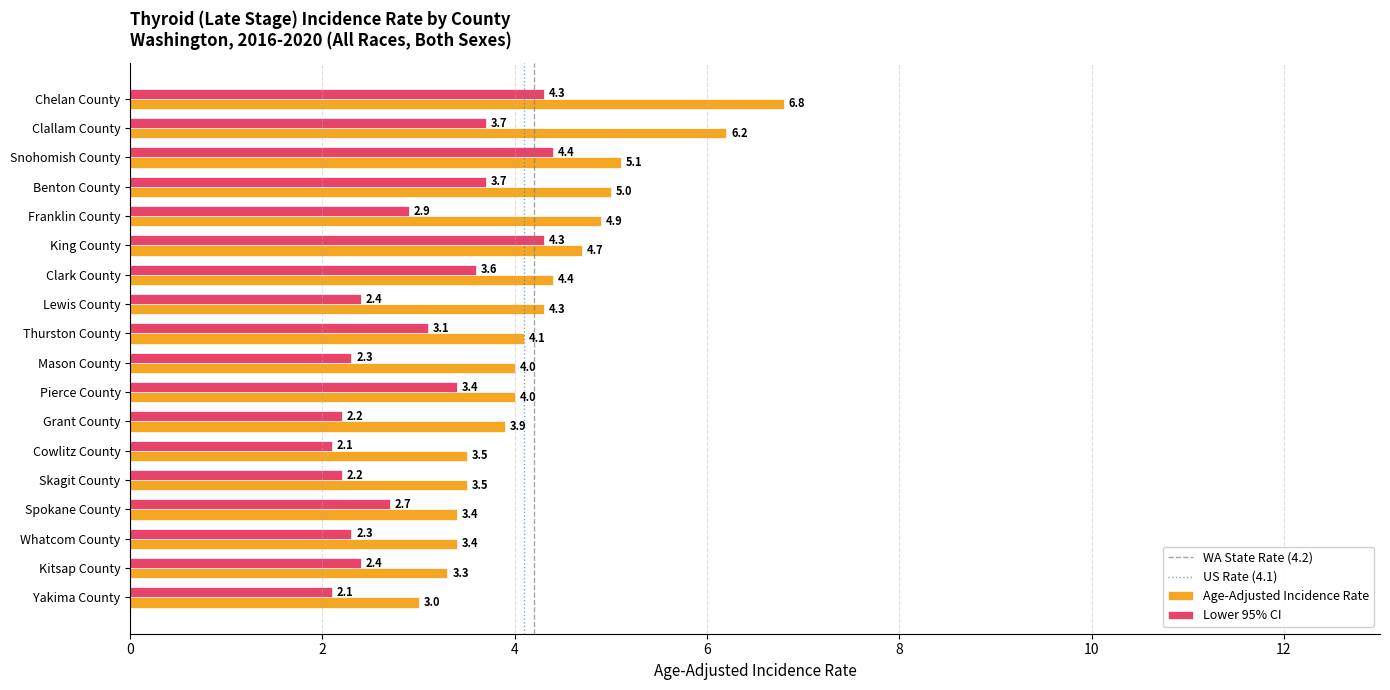

What is the difference between the highest and lowest values at King County?

0.4